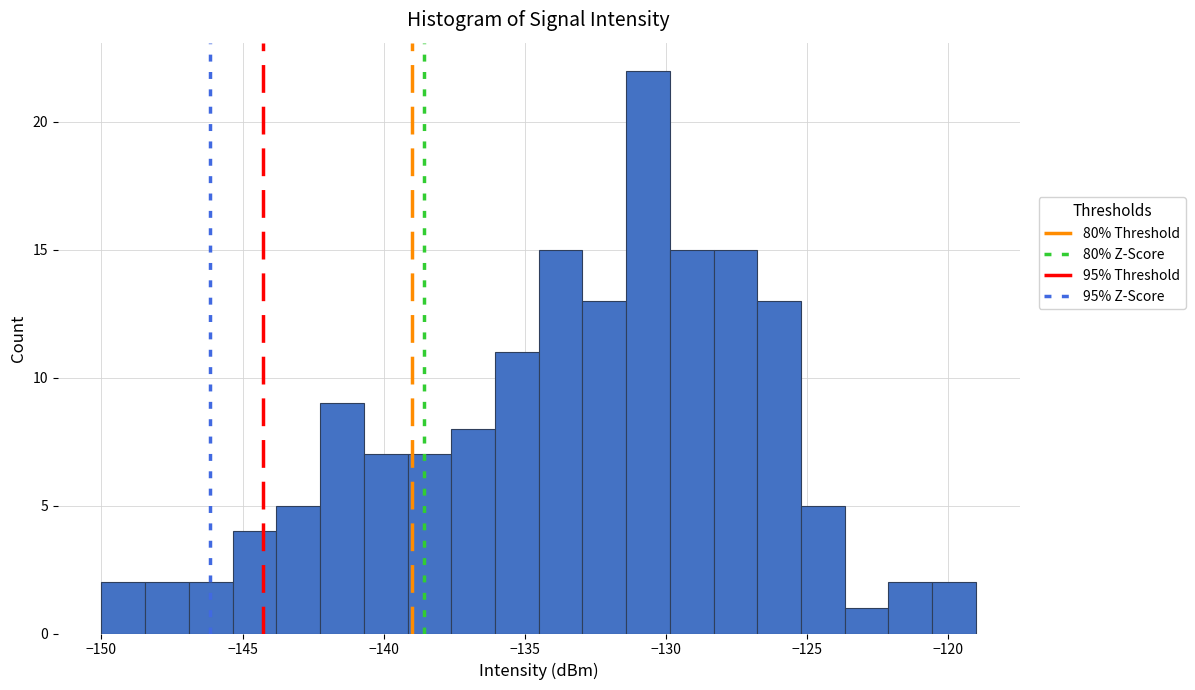

Read against the x-axis, roughly where is the centre of the tallest bar?

-130.5